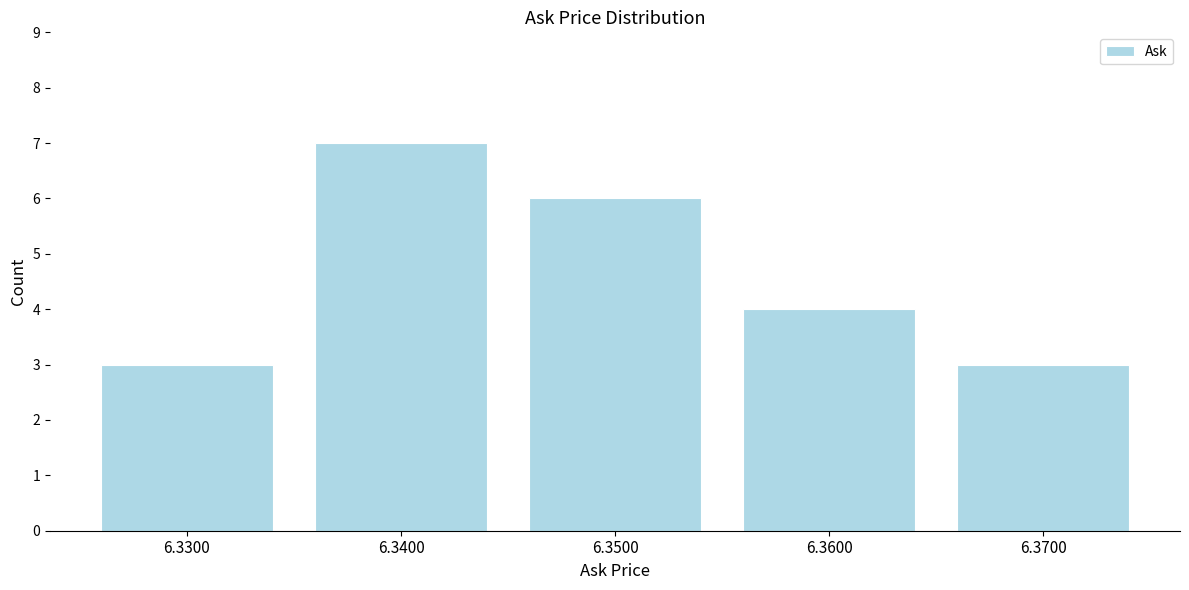

Reading left to right, list every bar in this chart as the range it spans on the x-axis followed by its height. The values are not printed on the chart, so give them approximately, as read against the axis.

6.325 to 6.335: 3
6.335 to 6.345: 7
6.345 to 6.355: 6
6.355 to 6.365: 4
6.365 to 6.375: 3